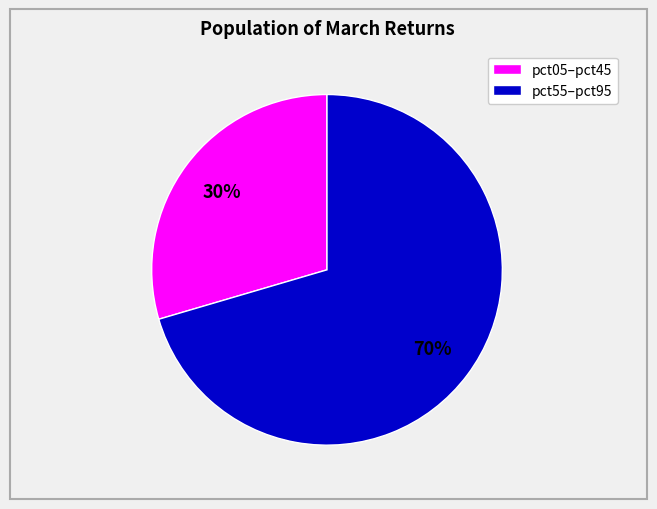

How many segments does this pie chart have?

2